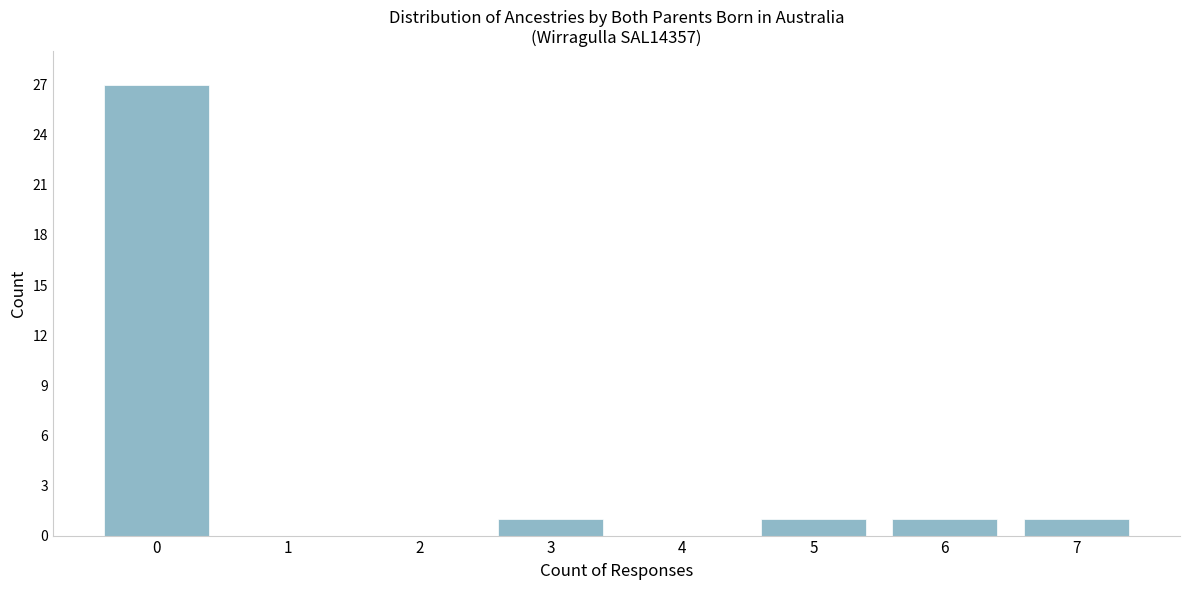

Reading right to left, list all the values displayed in this chart.

7=1	6=1	5=1	4=0	3=1	2=0	1=0	0=27